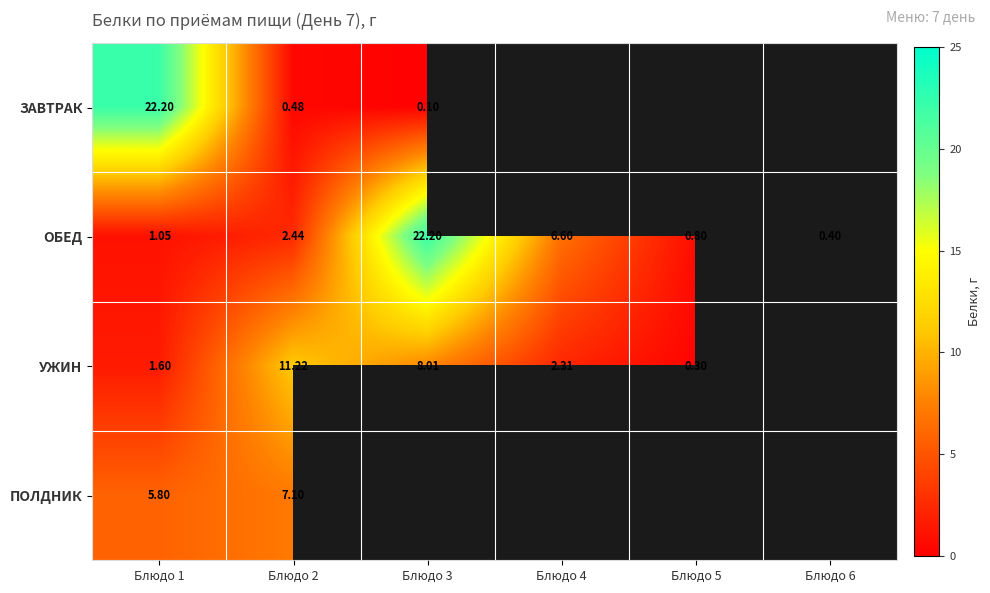

At which category is the sum across all series the highest?

Блюдо 1